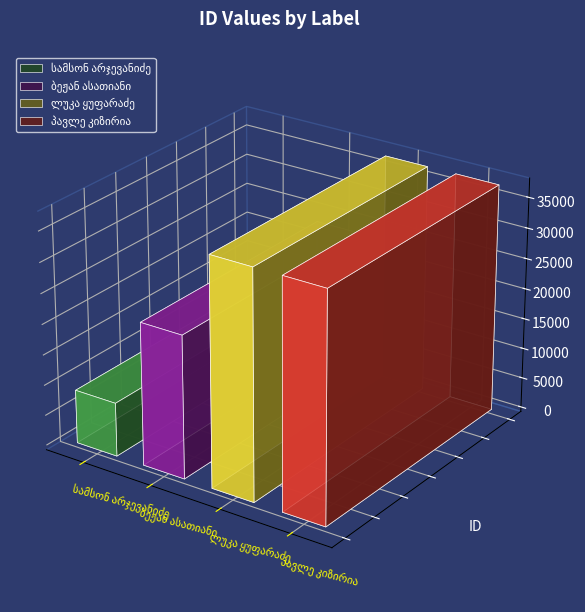

What is the change in value from სამსონ არჯევანიძე to ბეჟან ასათიანი?

+14590